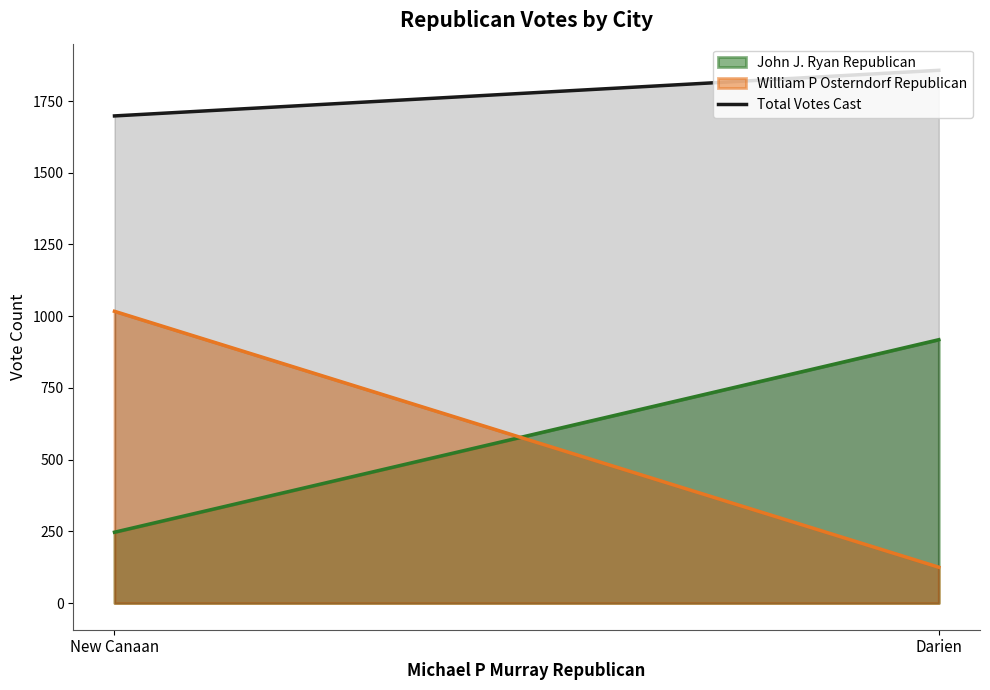

What is the maximum value shown in the chart?

1857